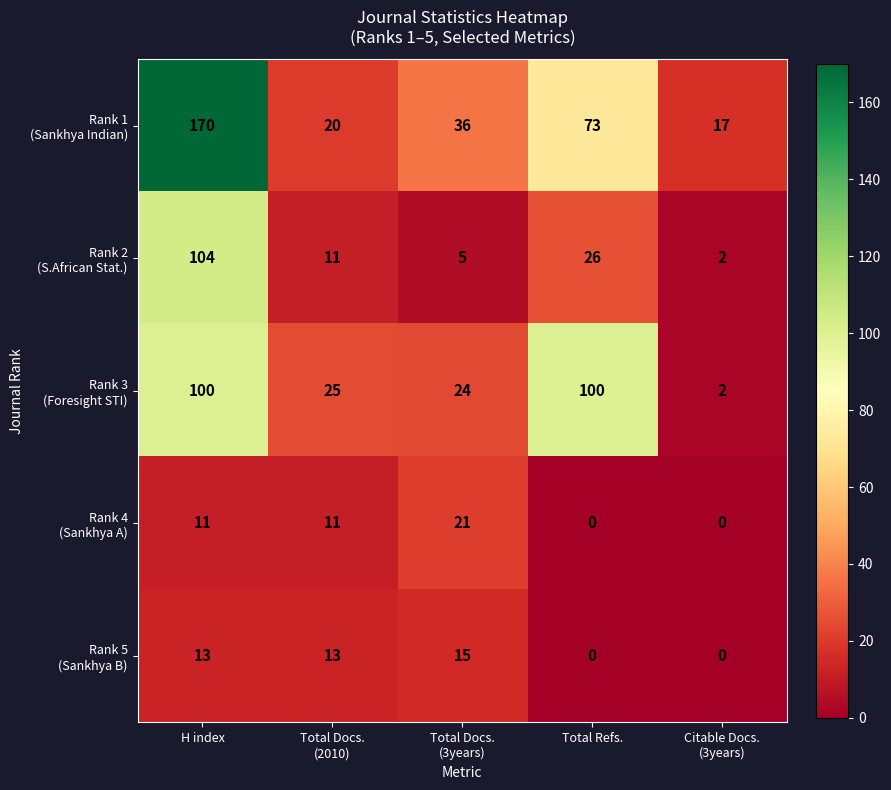

How many data points does each series have?

5